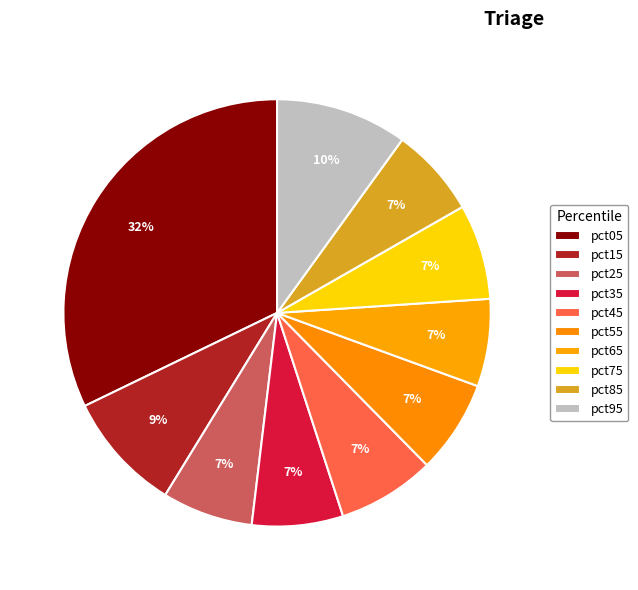

Between pct65 and pct35, which is larger?

pct35